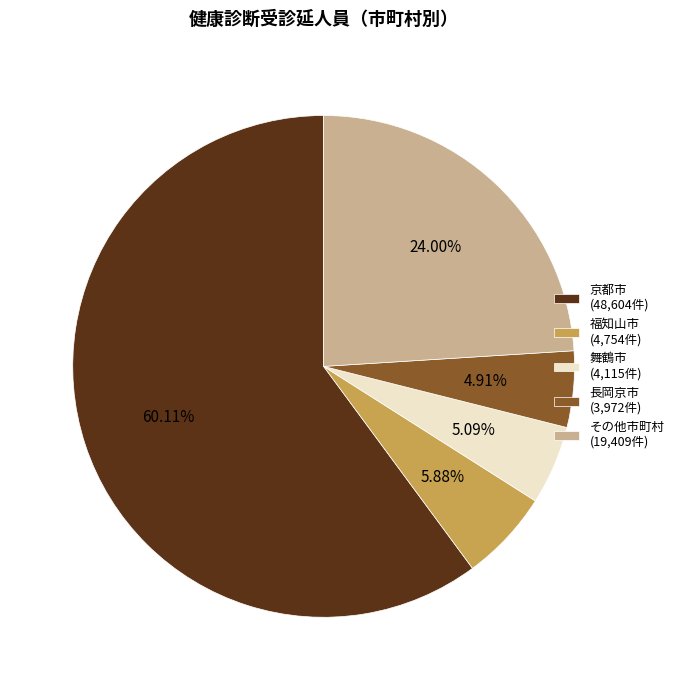

Combined, do 長岡京市 (3,972件) and 福知山市 (4,754件) account for over 50%?

No